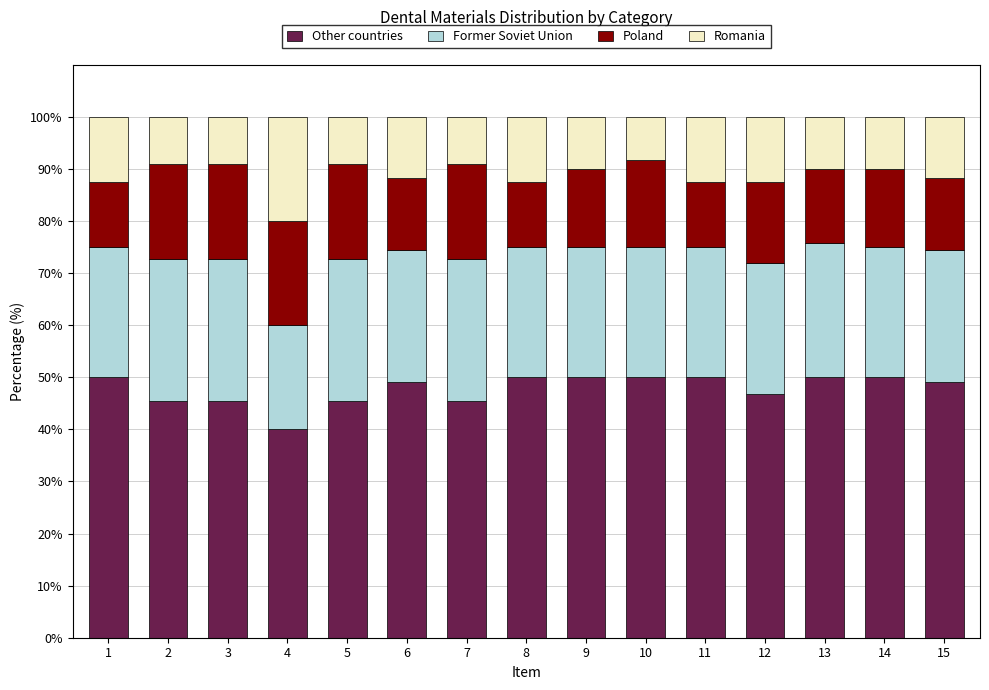

What is the difference between the second highest and minimum values in the Other countries series?

10.0